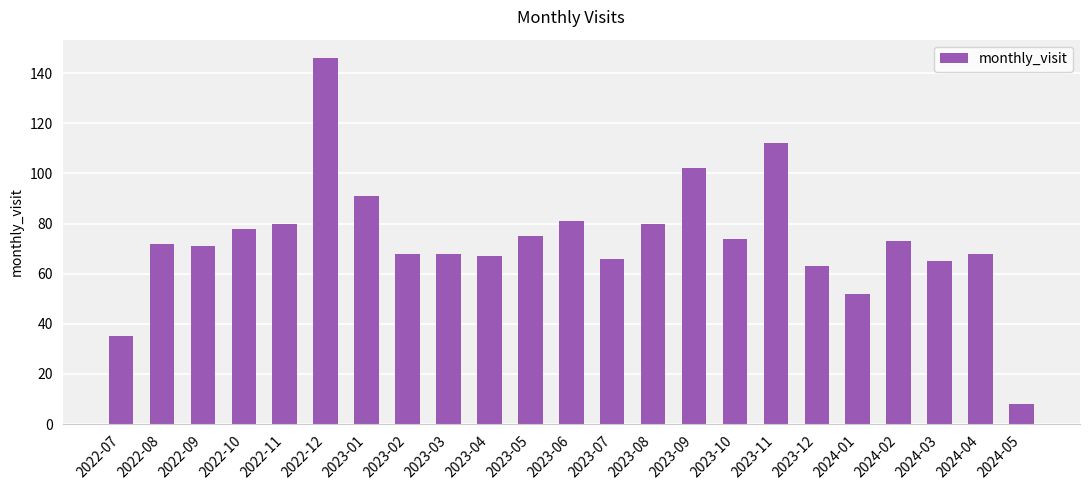

Count the number of categories in the chart.

23